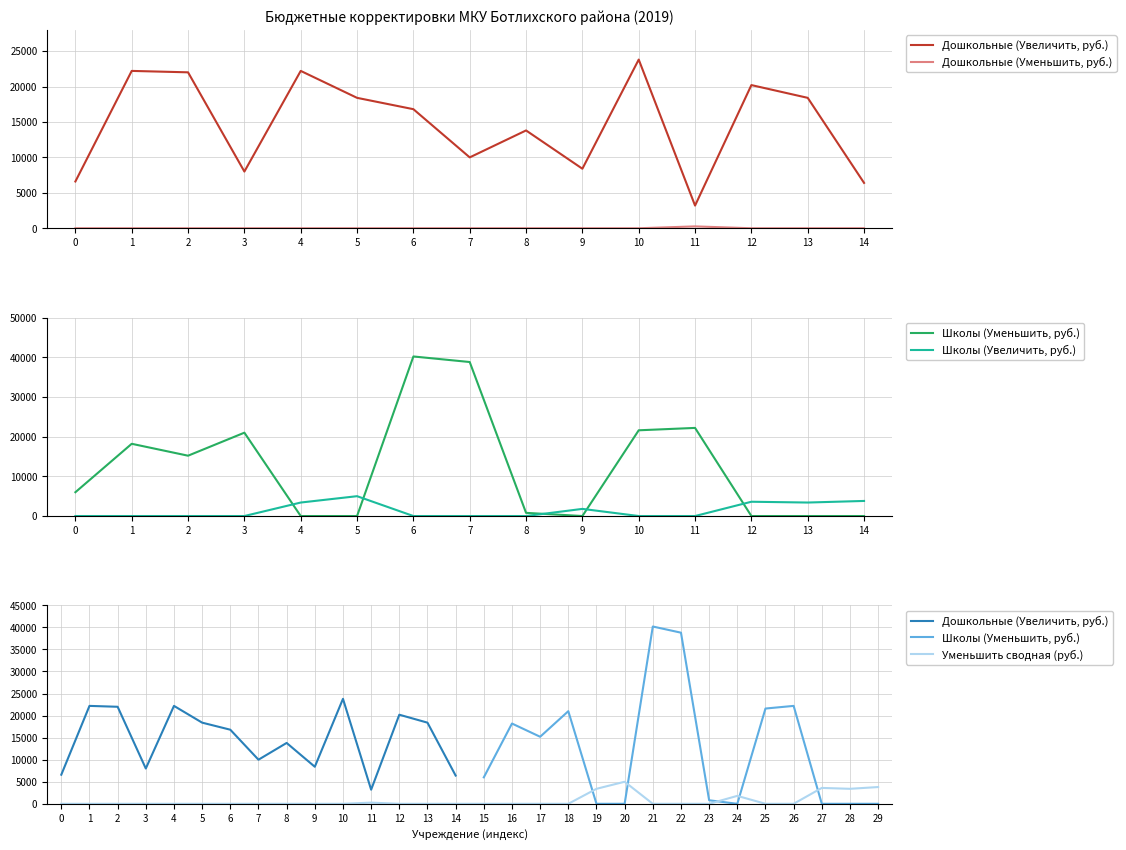

Where is Дошкольные (Увеличить, руб.) nearest to the value 13500?

8